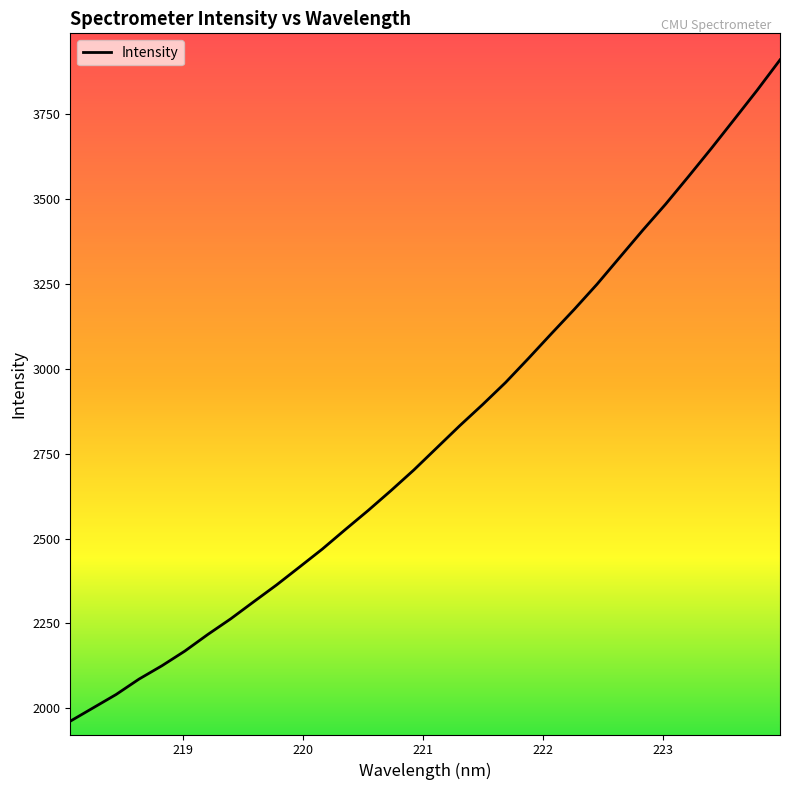

What is the difference between the maximum and minimum values?

1948.7